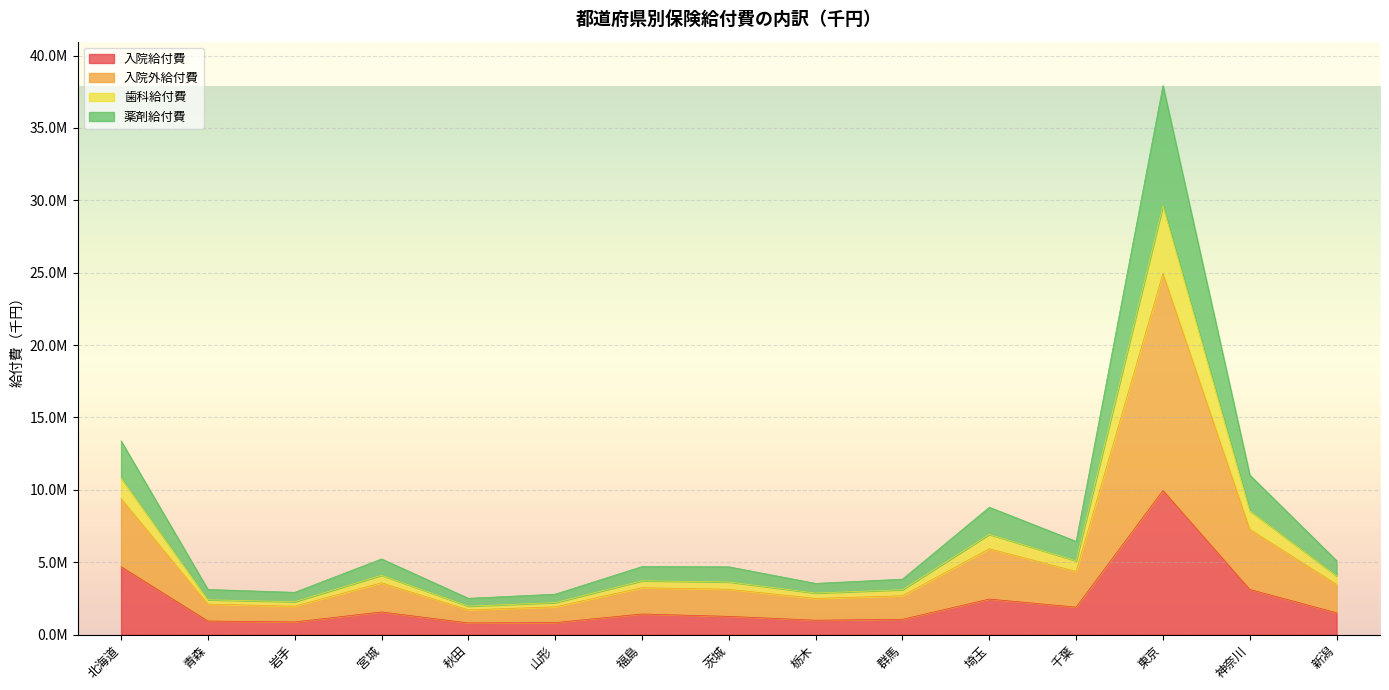

At how many categories does at least one series exceed 27508163?

1